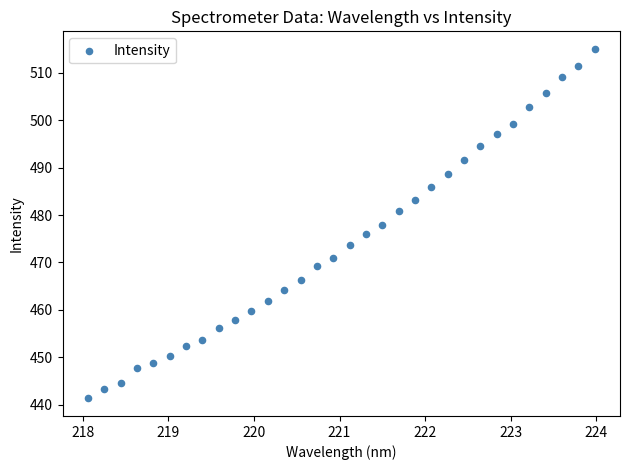

What is the range of Y values (max minus min)?

73.7